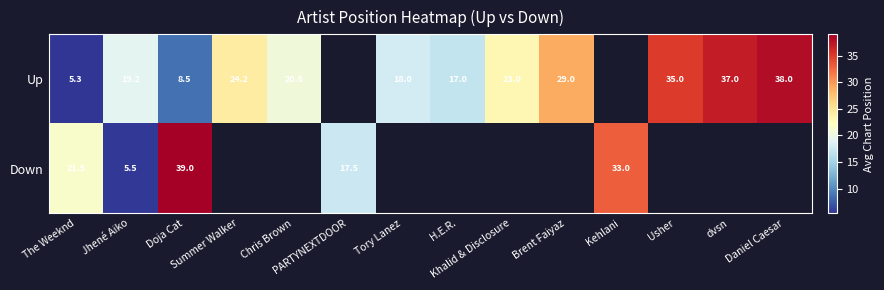

At which label is Down closest to 22?

The Weeknd